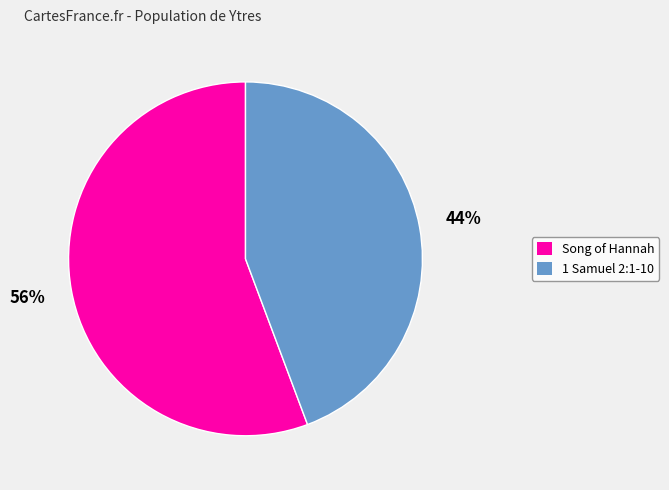

To the nearest percent, what percentage of the pie is Song of Hannah?

56%